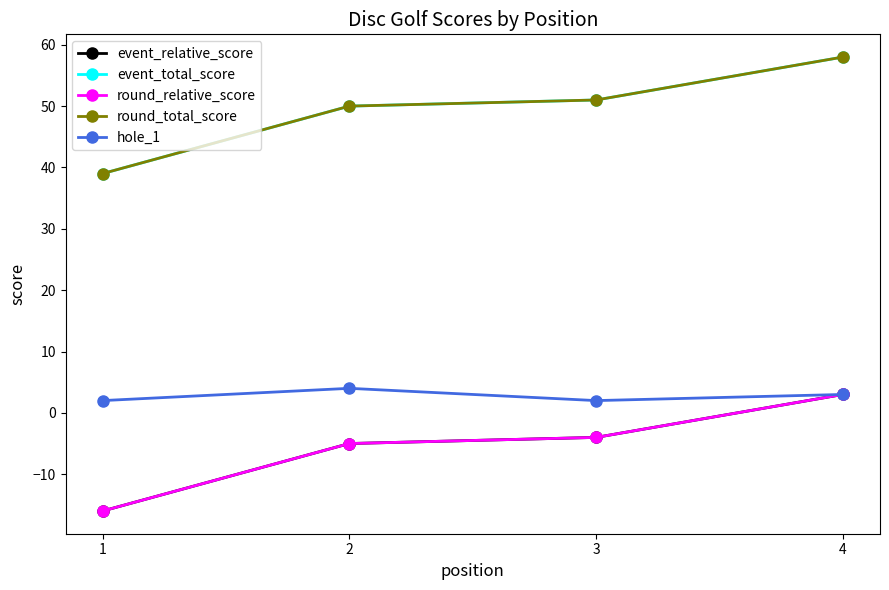

Is this an area chart (filled region under the line)?

No